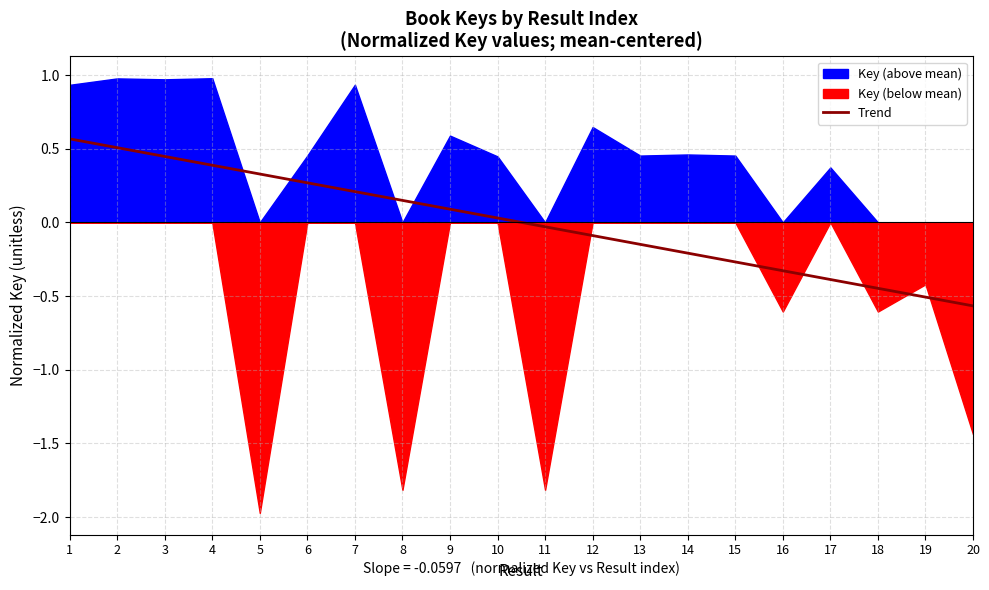

How many values are below 0?

10